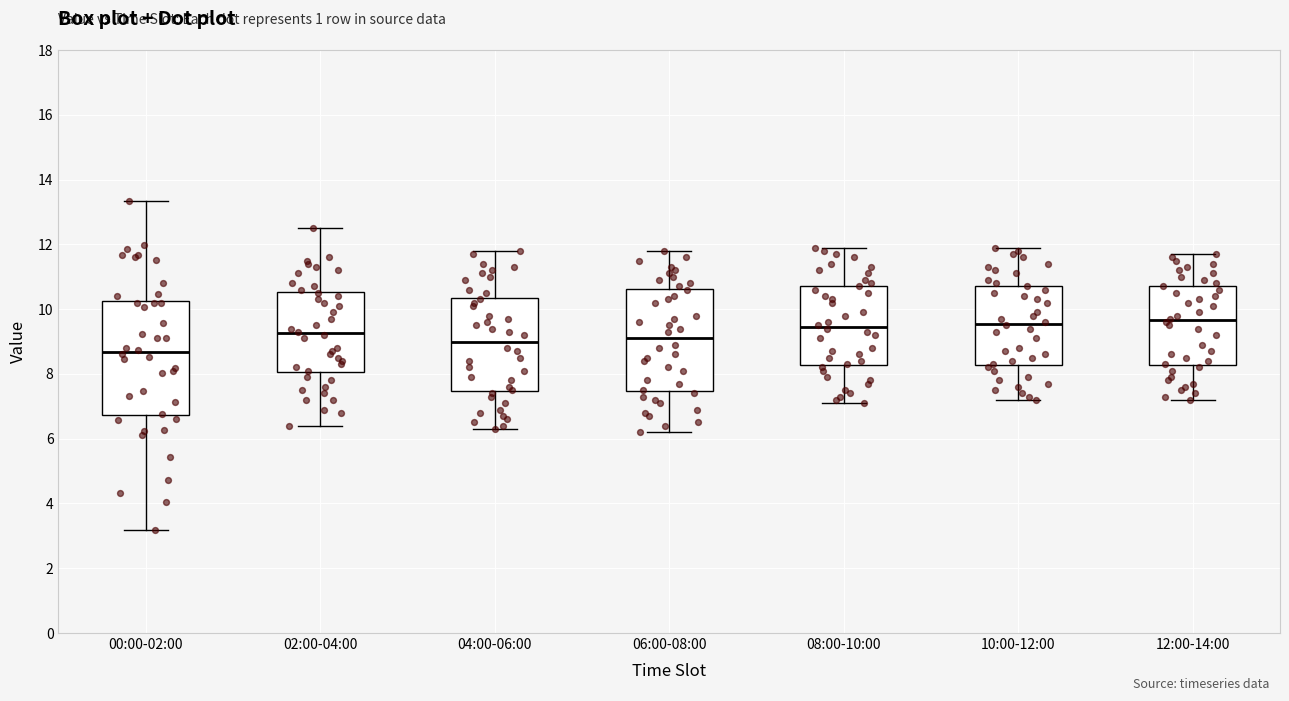

Reading left to right, transcribe this box plot: for each box, give where its median line is, the range the box spans, and where its two whiskers end, as read against the y-axis. The values are not printed on the chart, so give them approximately, as read against the axis.

00:00-02:00: median 8.6, box 6.8 to 10.2, whiskers 3.2 to 13.4
02:00-04:00: median 9.2, box 8.0 to 10.6, whiskers 6.4 to 12.6
04:00-06:00: median 9.0, box 7.4 to 10.4, whiskers 6.4 to 11.8
06:00-08:00: median 9.2, box 7.4 to 10.6, whiskers 6.2 to 11.8
08:00-10:00: median 9.4, box 8.2 to 10.8, whiskers 7.2 to 12.0
10:00-12:00: median 9.6, box 8.2 to 10.8, whiskers 7.2 to 12.0
12:00-14:00: median 9.6, box 8.2 to 10.8, whiskers 7.2 to 11.8